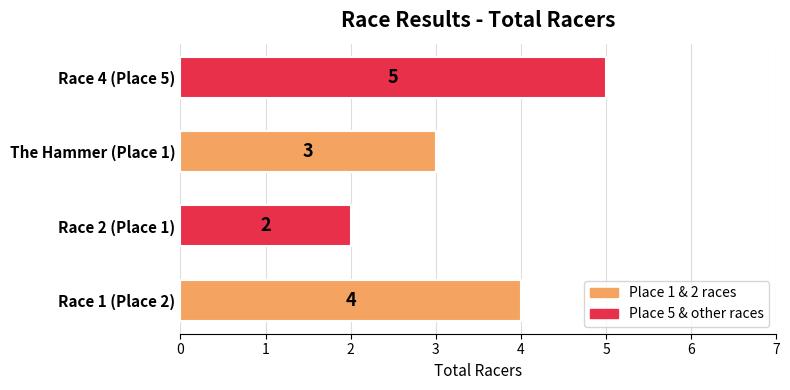

What is the difference between the maximum and minimum values?

3